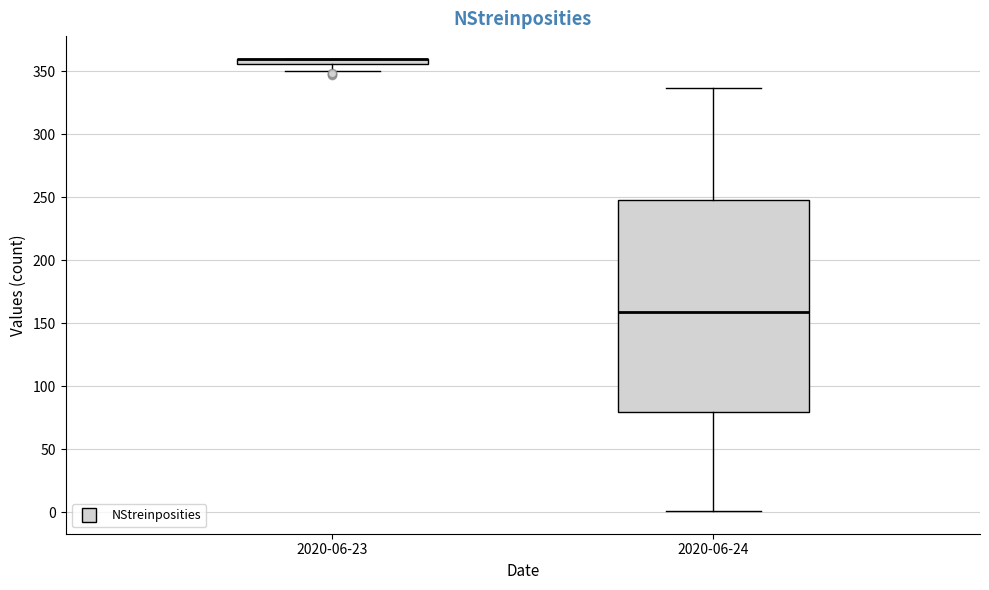

Where does the upper whisker of the box for 2020-06-24 end on the y-axis? The values are not printed on the chart, so give them approximately, as read against the axis.

335